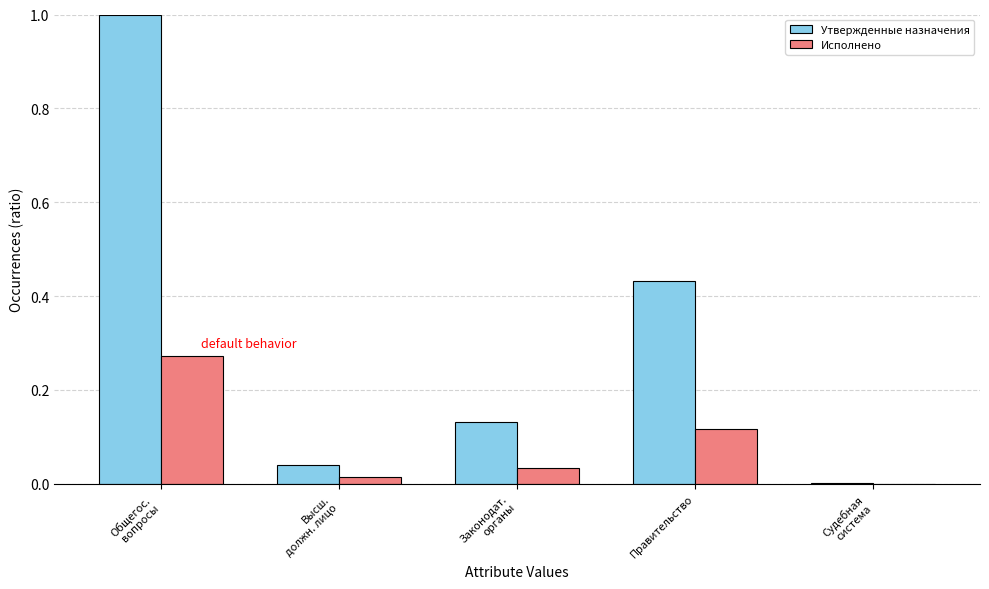

The value of Исполнено at Правительство is 0.2. True or false?

False